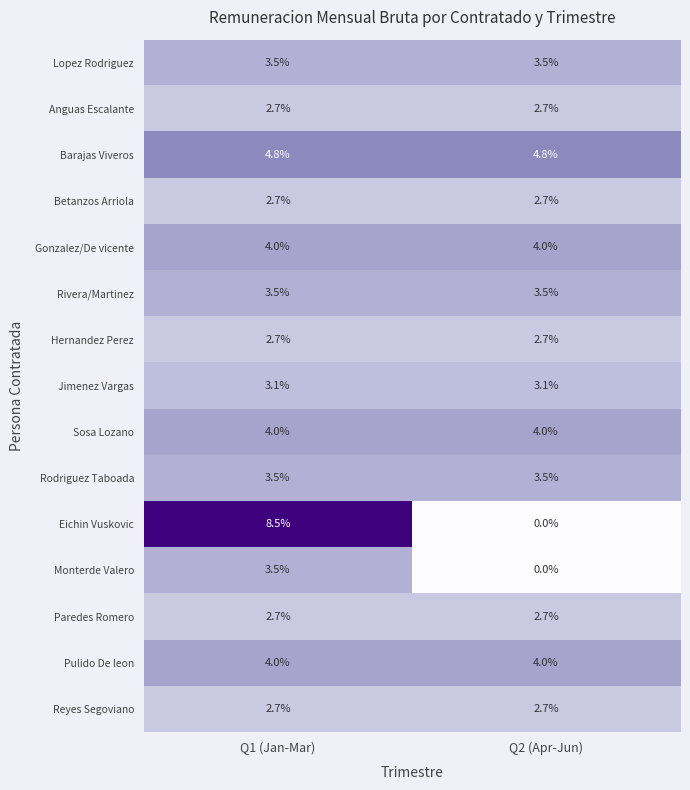

What is the sum of all Anguas Escalante values?

5.4